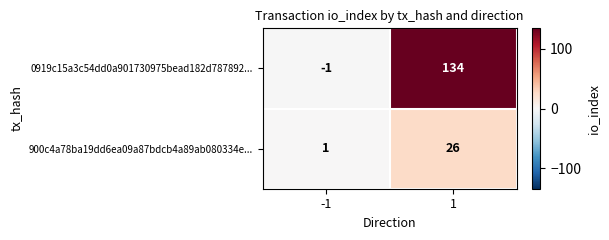

Between -1 and 1, which series saw the biggest shift?

0919c15a3c54dd0a901730975bead182d787892...